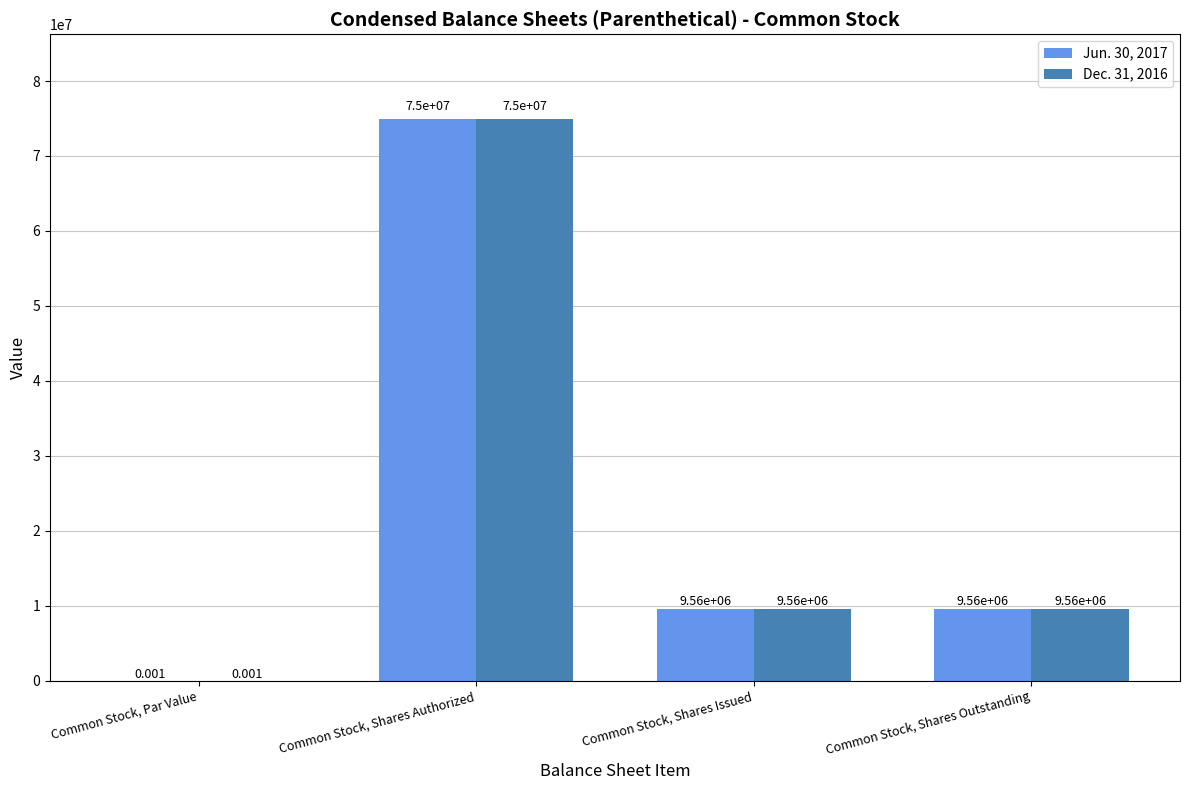

Are the bars horizontal?

No